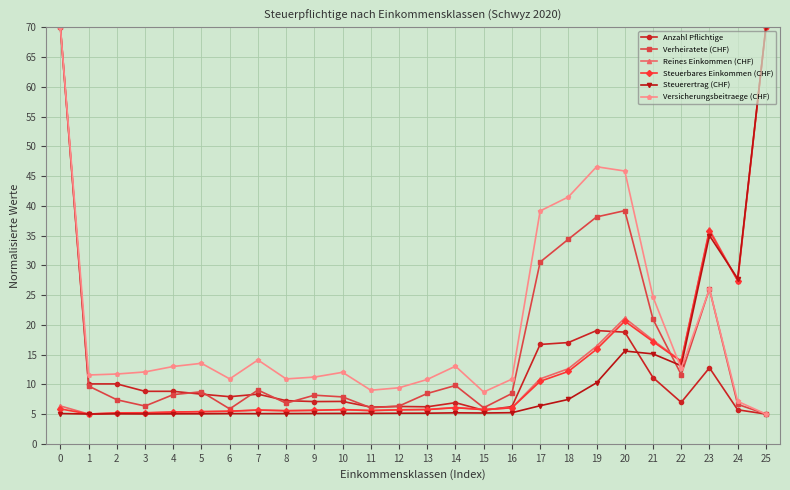

Does the chart display data point markers on the line(s)?

Yes